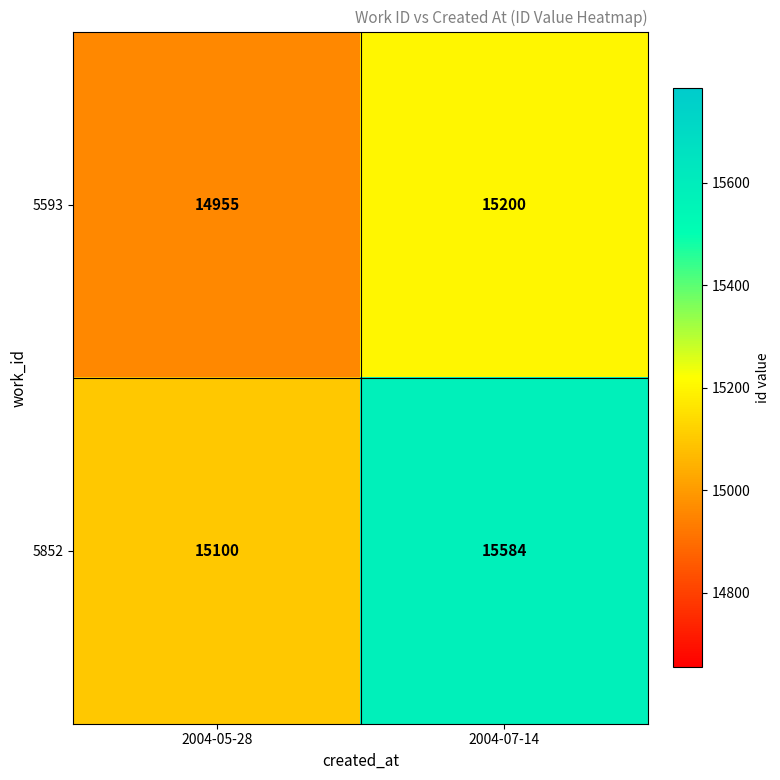

Which series has the largest total across all categories?

5852